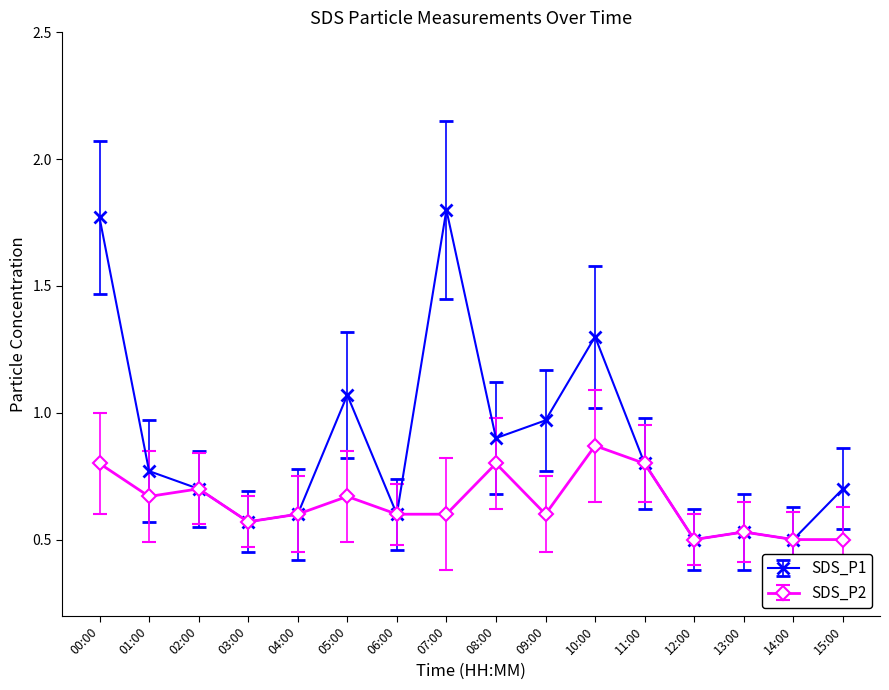

The SDS_P1 series shows 0.3 at 01:00. True or false?

False